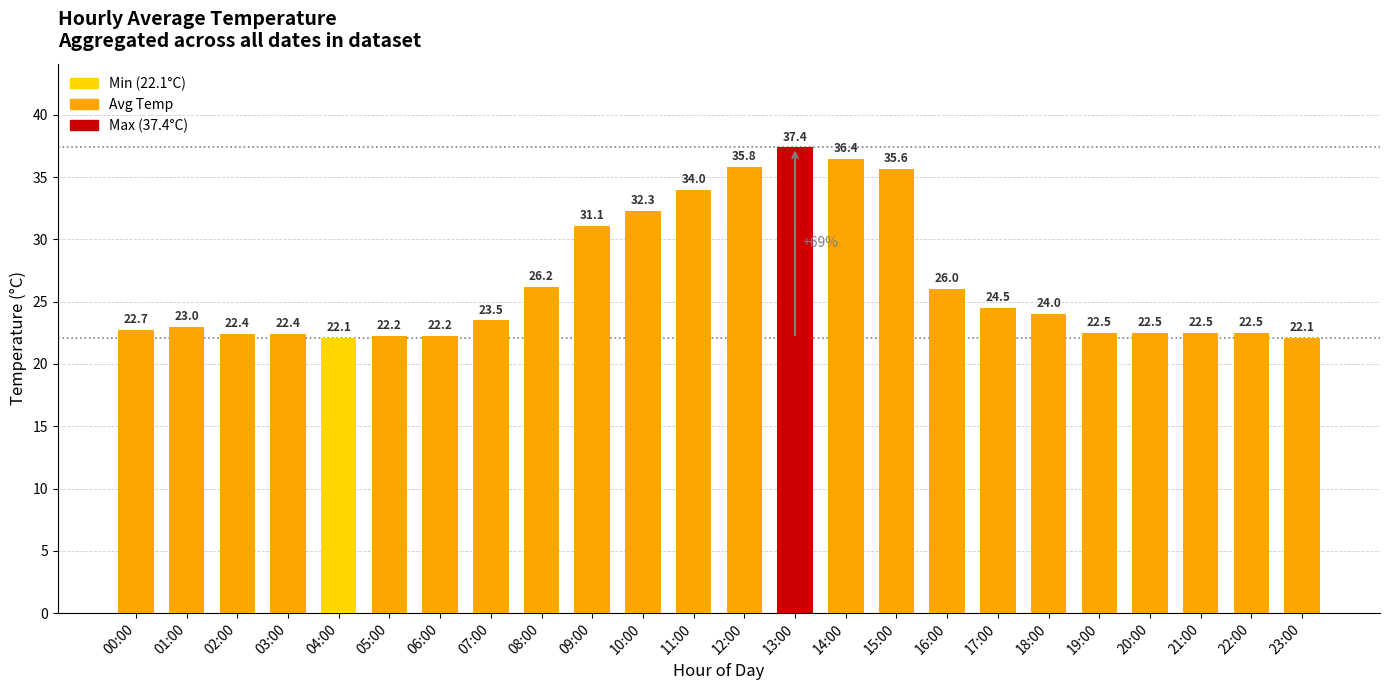

What is the label of the 11th bar from the left?

10:00